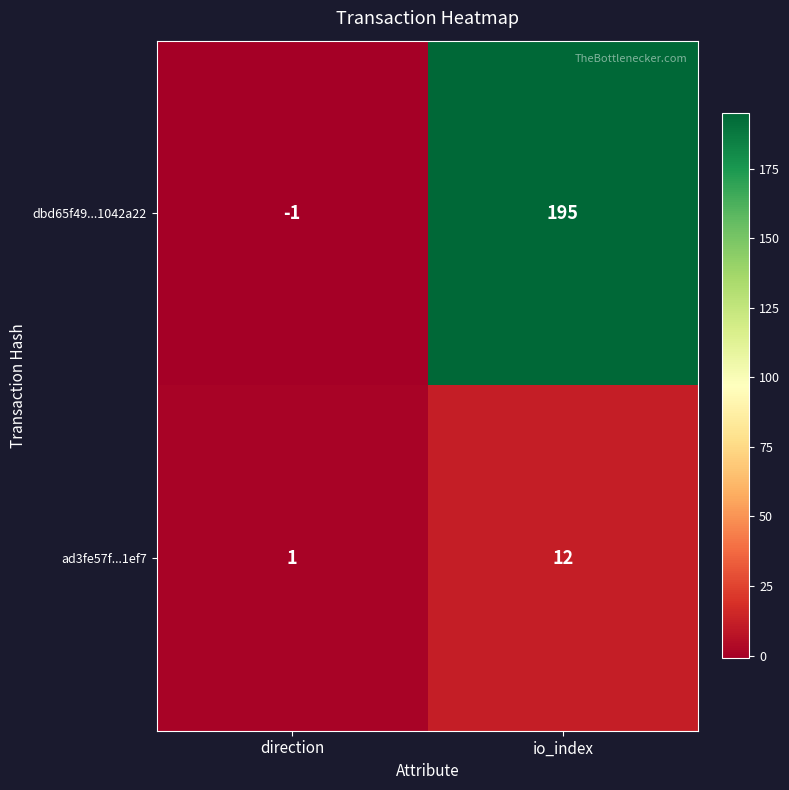

Reading right to left, what are all the values shown in this chart?

dbd65f49...1042a22: 195	-1
ad3fe57f...1ef7: 12	1